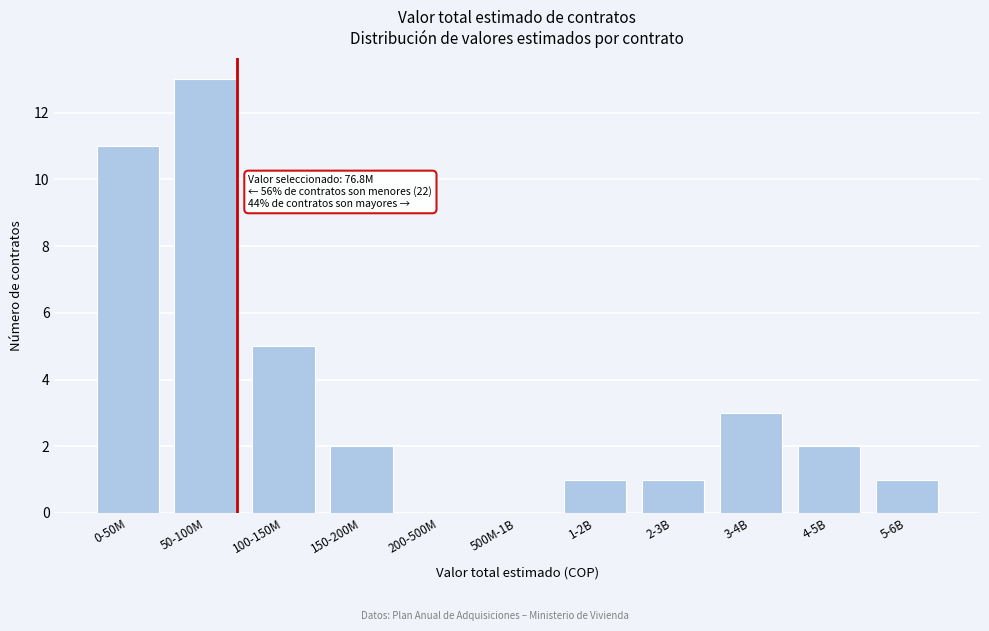

Reading left to right, extract all data points from this chart.

0-50M=11	50-100M=13	100-150M=5	150-200M=2	200-500M=0	500M-1B=0	1-2B=1	2-3B=1	3-4B=3	4-5B=2	5-6B=1